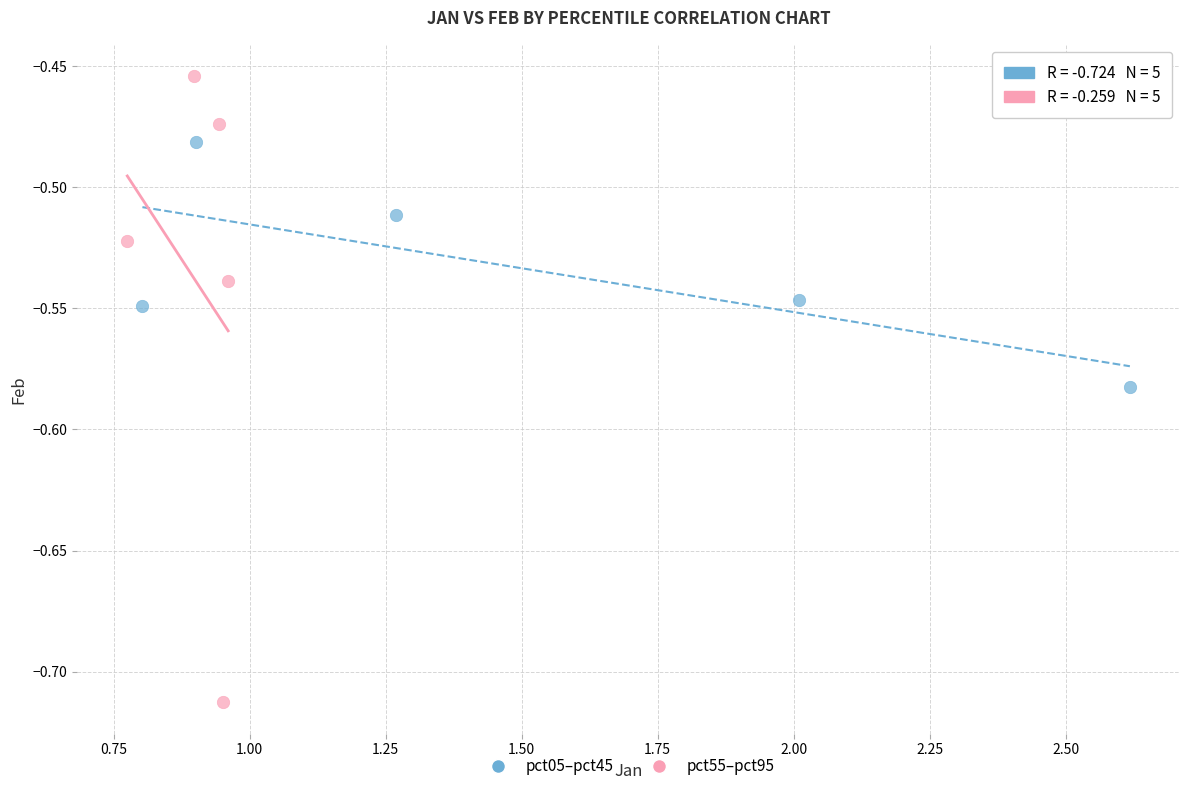

Which series reaches the maximum Y coordinate?

pct55–pct95